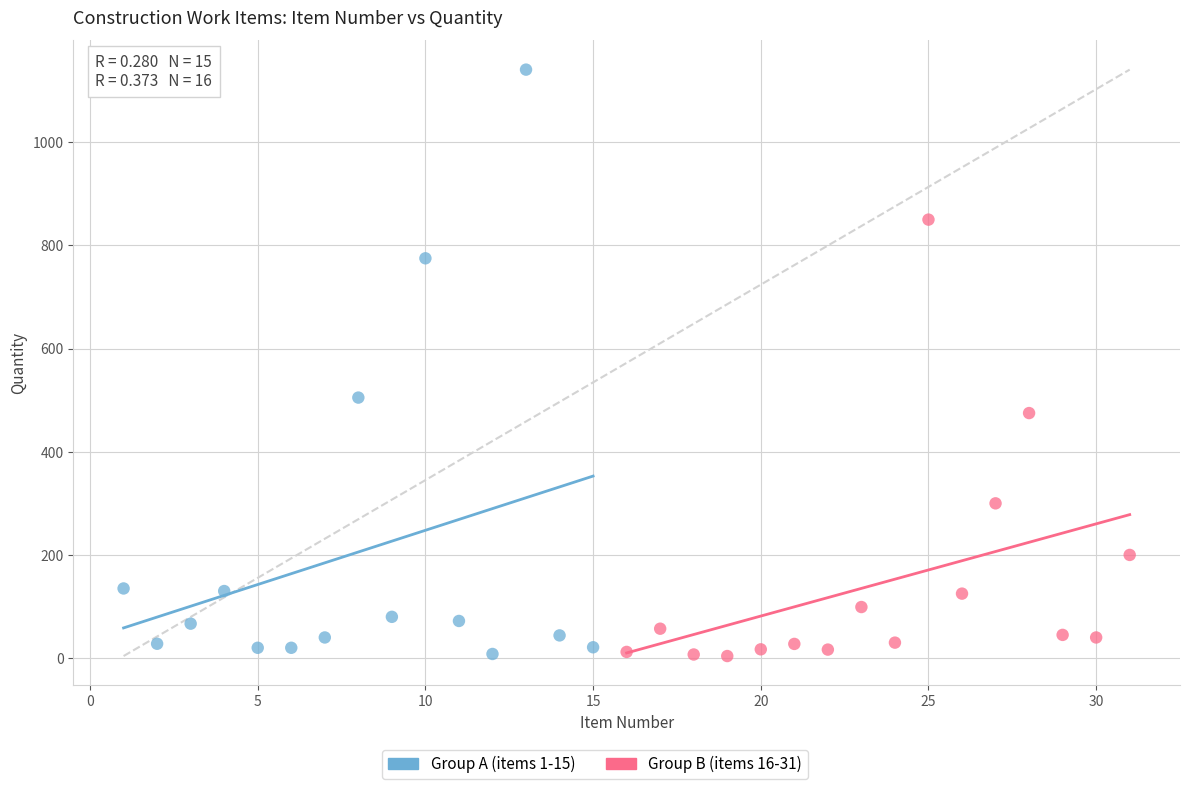

Which series has the largest Y range (max minus min)?

Group A (items 1-15)